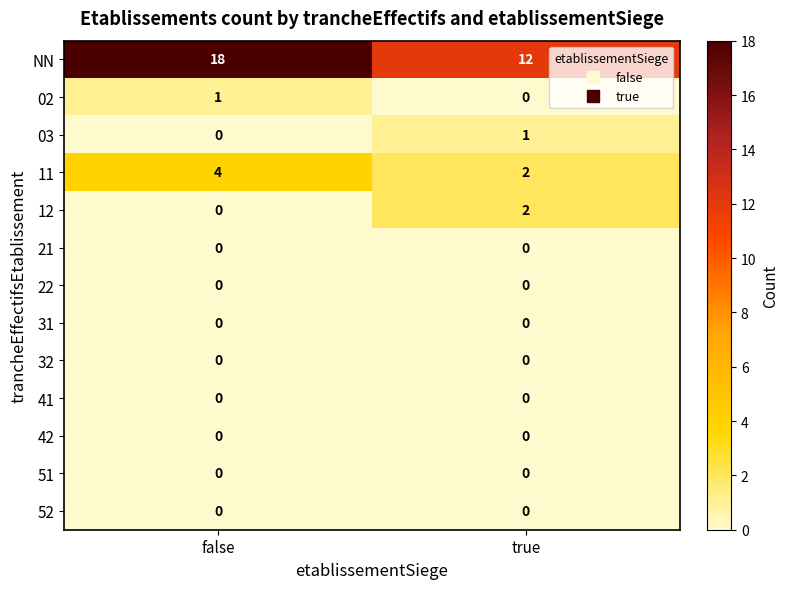

Count the number of data series in this chart.

13